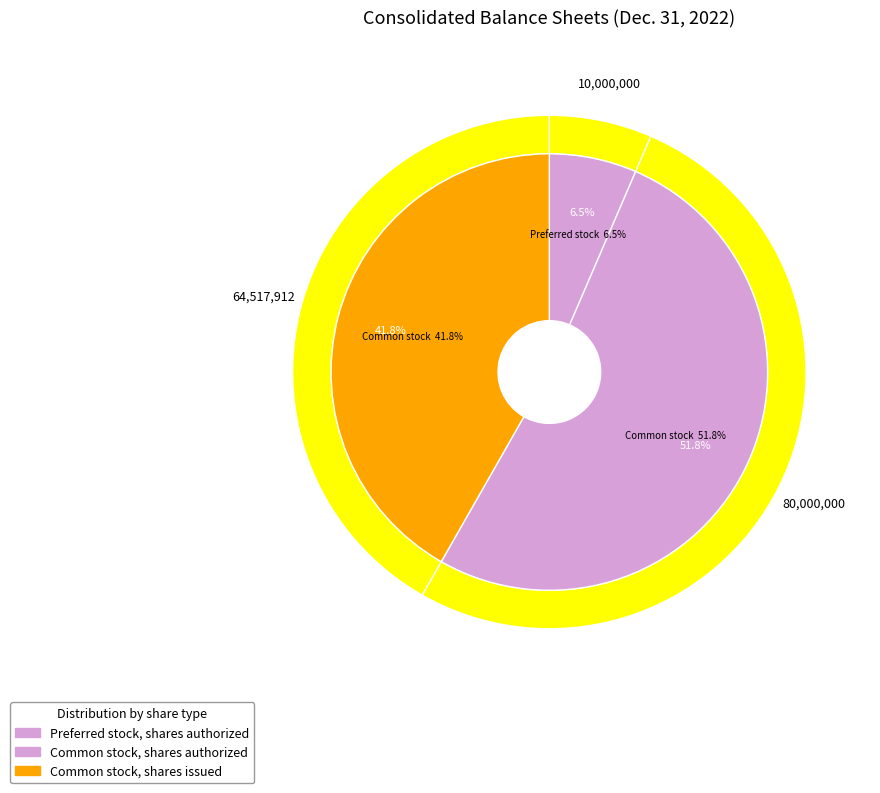

What is the total percentage of Preferred stock, shares authorized and Common stock, shares issued?

48.2%